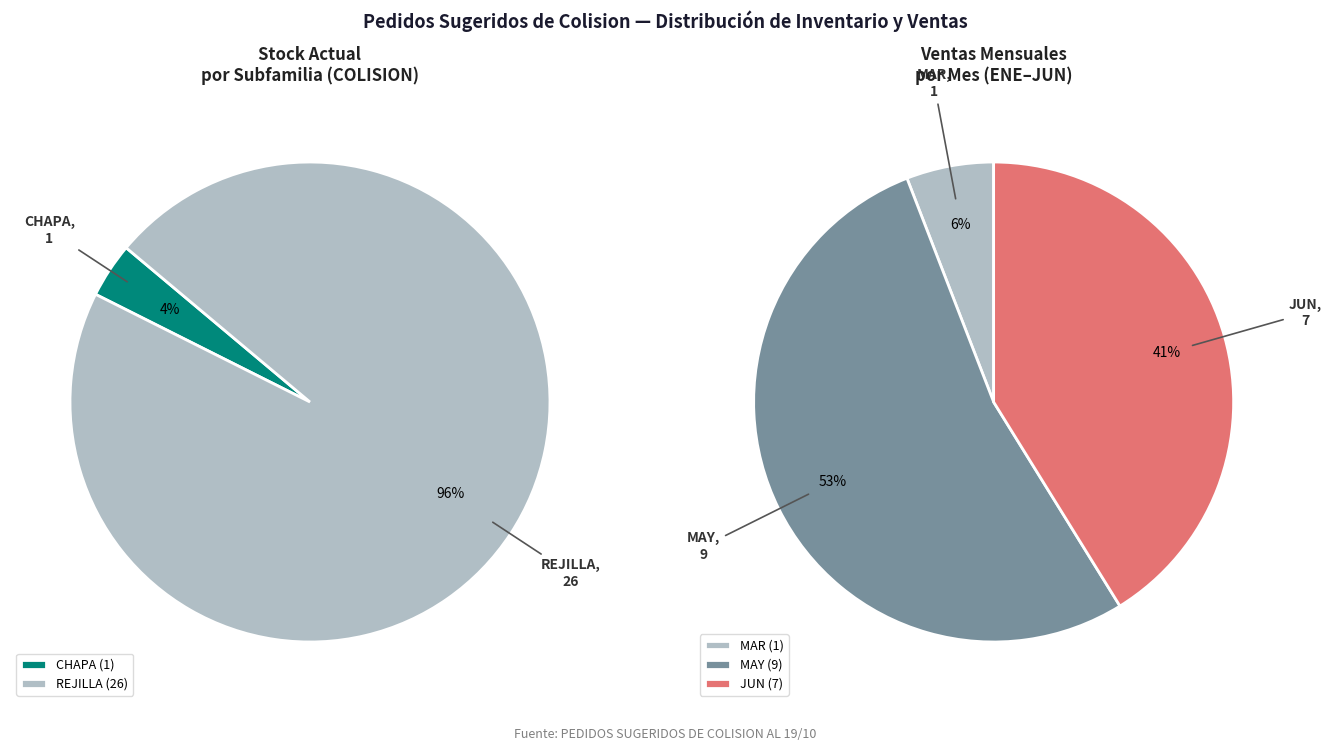

What is the largest slice in the pie chart?

REJILLA